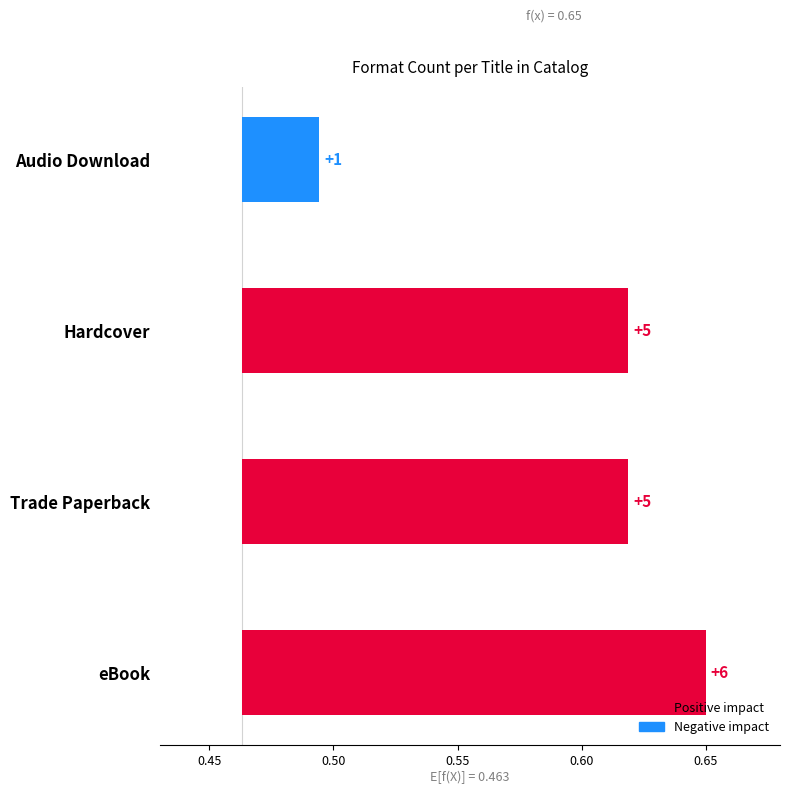

Are the bars grouped side by side (vs. stacked)?

No